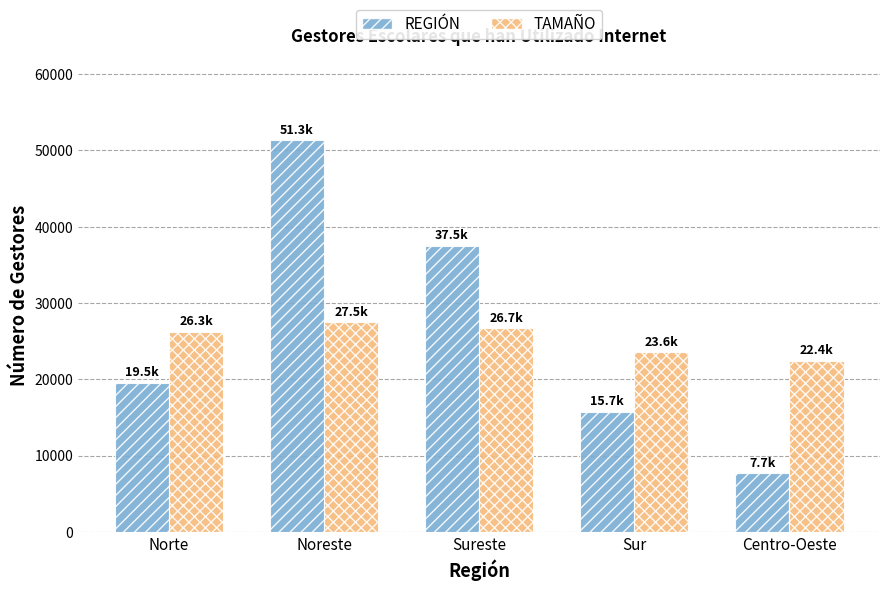

Reading left to right, what are all the values shown in this chart?

REGIÓN: Norte=19537	Noreste=51297	Sureste=37529	Sur=15735	Centro-Oeste=7702
TAMAÑO: Norte=26252	Noreste=27455	Sureste=26678	Sur=23560	Centro-Oeste=22448